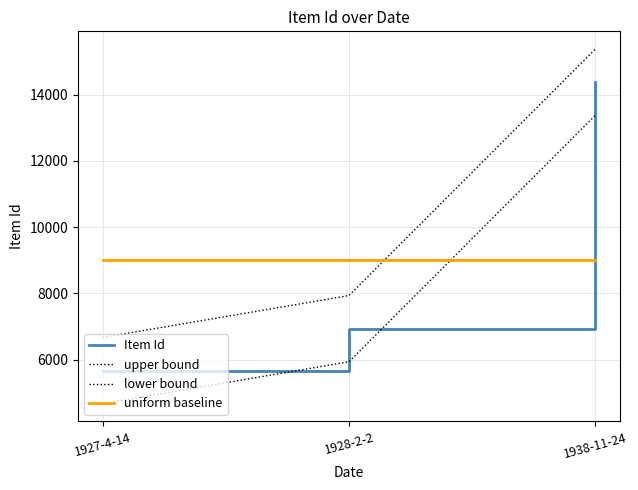

How many lines are shown in the chart?

4